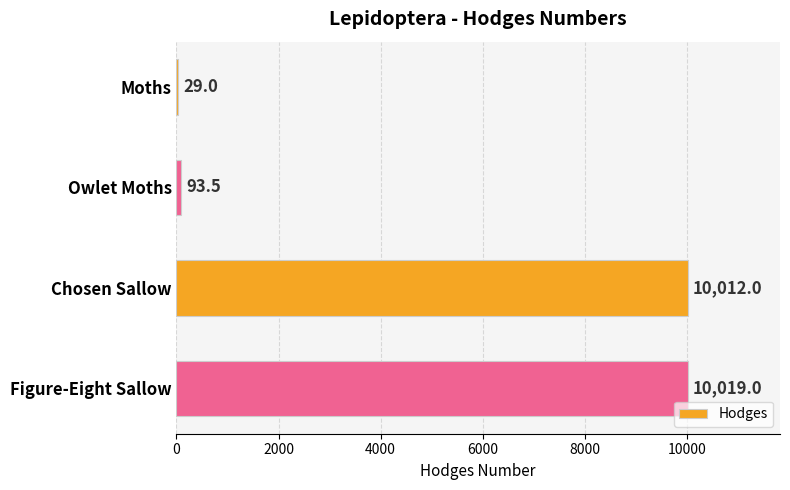

What is the average value?

5038.4